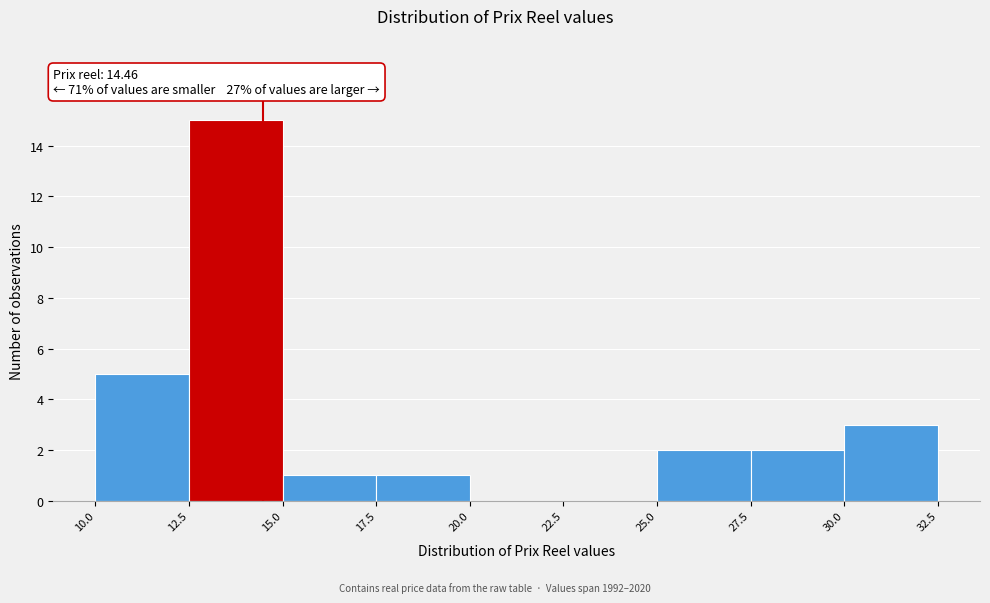

Which range on the x-axis has the tallest bar?

12.5 to 15.0